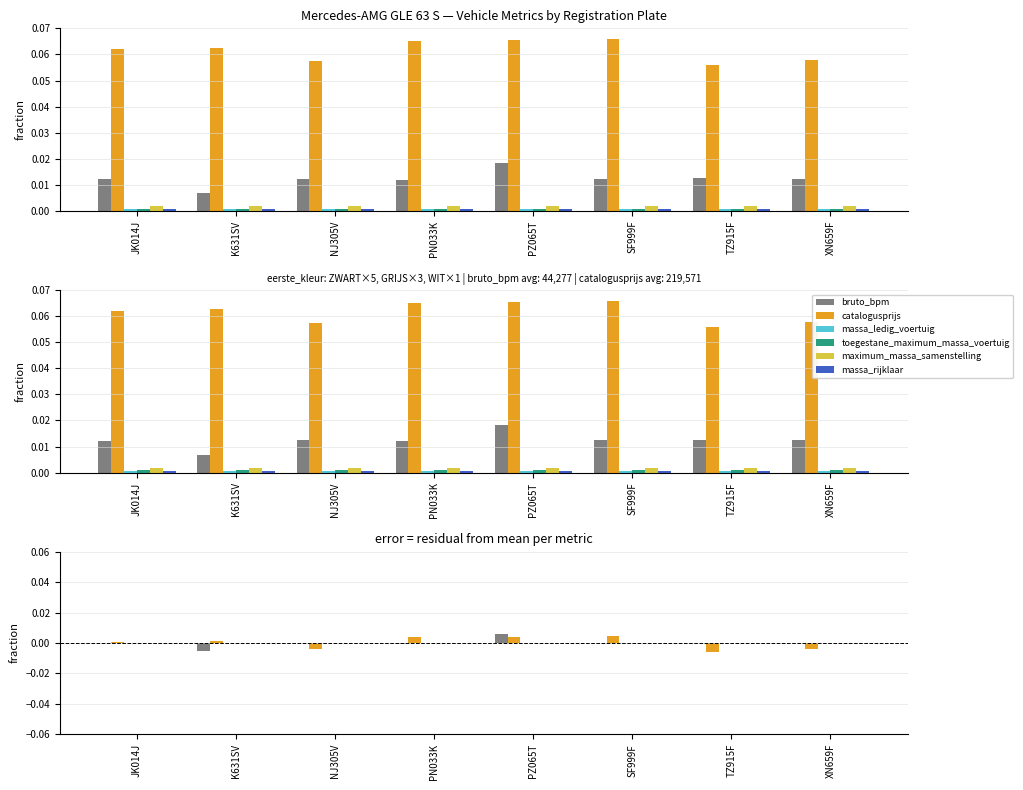

Which series changed the most between K631SV and NJ305V?

bruto_bpm